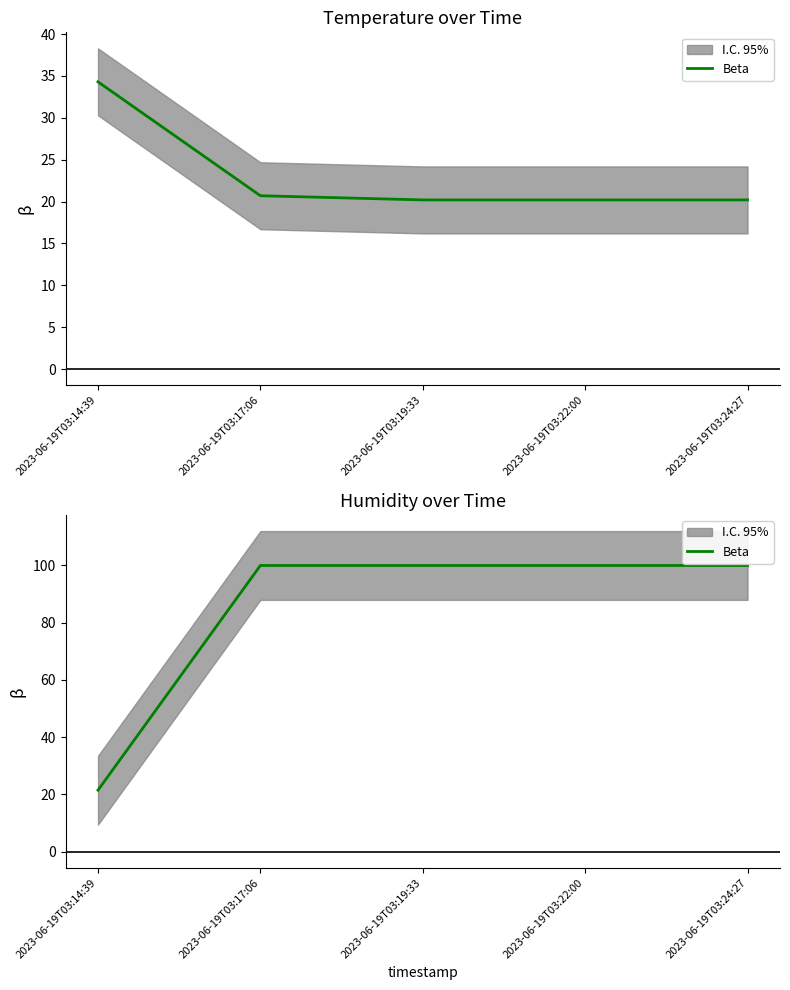

What is the minimum value shown in the chart?

21.5